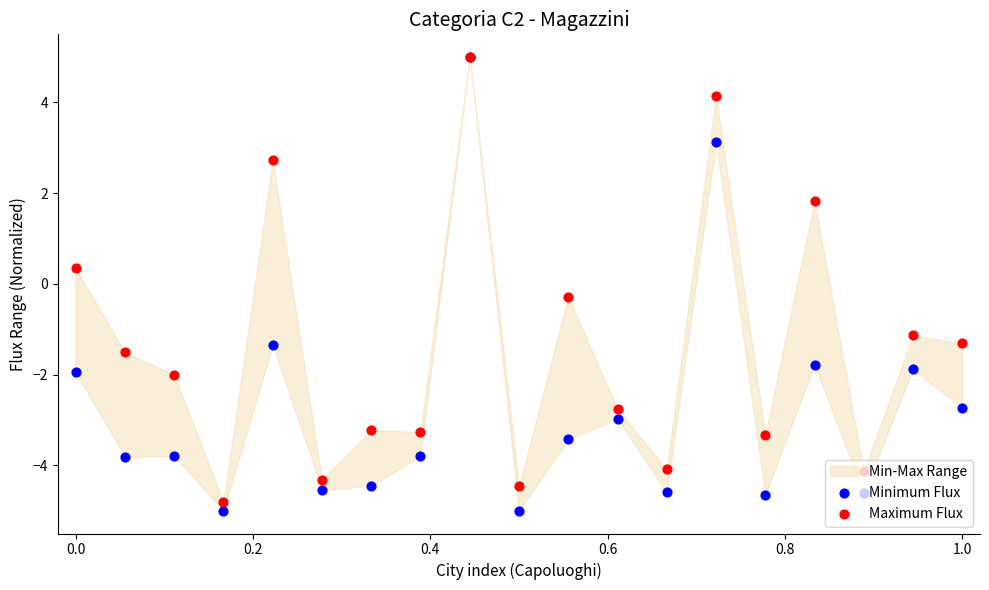

Which series has the largest total across all categories?

Maximum Flux